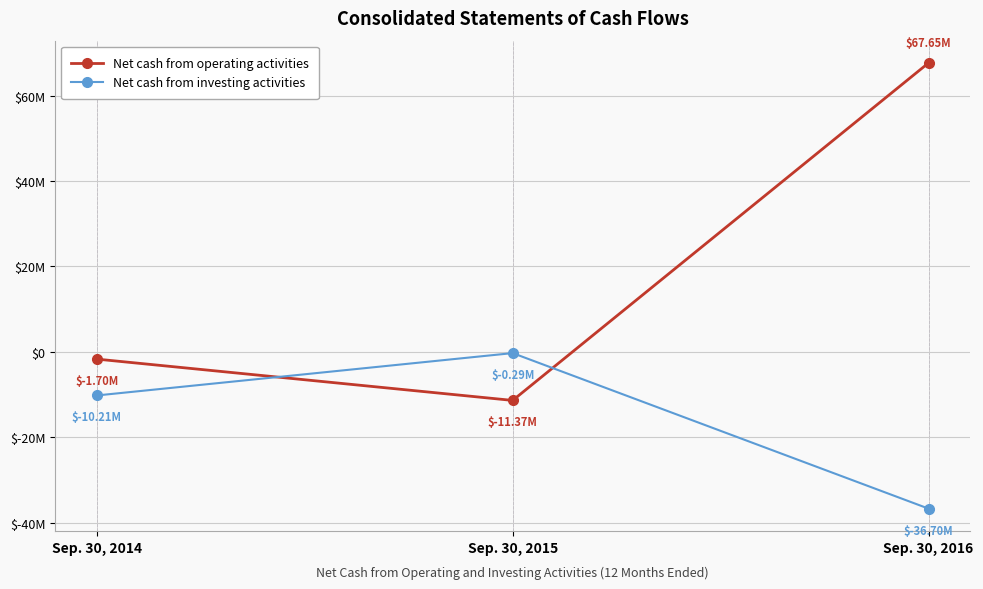

Where does the Net cash from investing activities series first go above -10208000?

Sep. 30, 2015